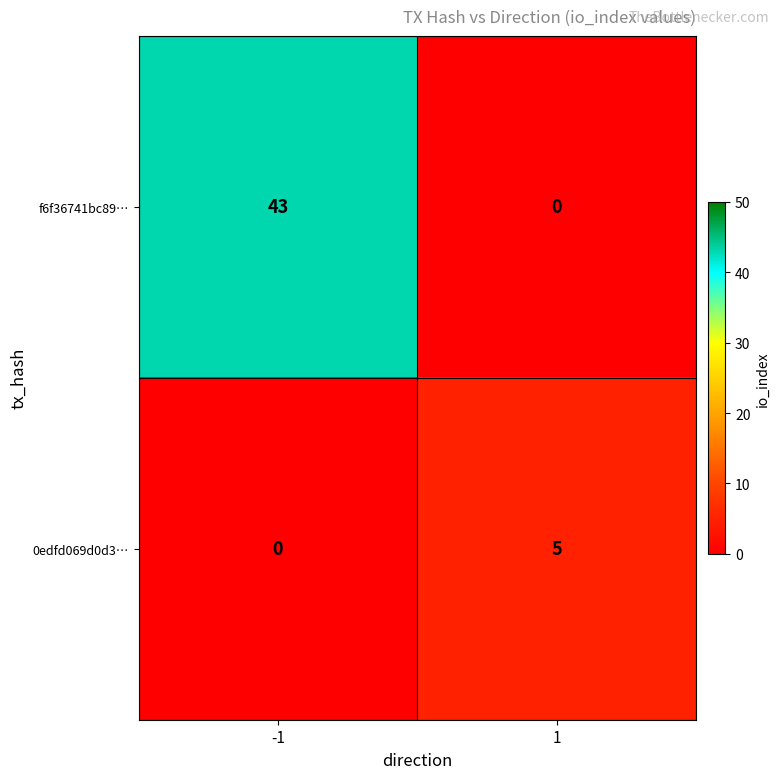

At how many categories does at least one series exceed 21?

1